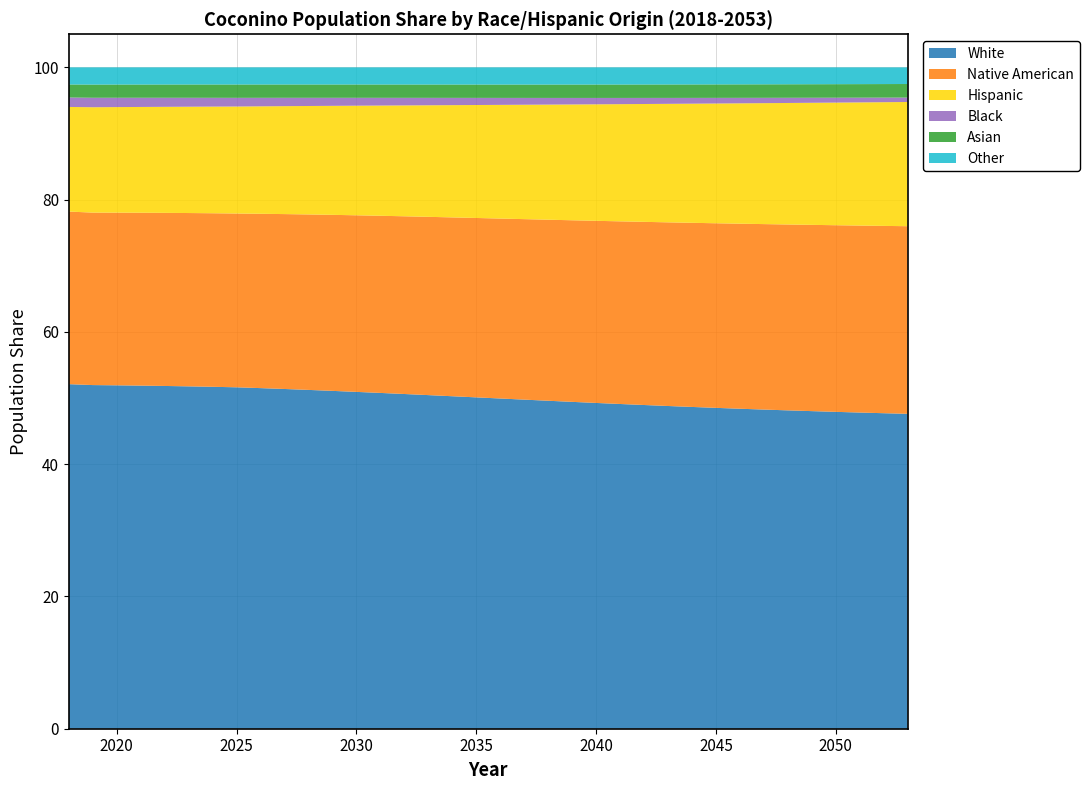

What is the lowest value of the White series?

47.6